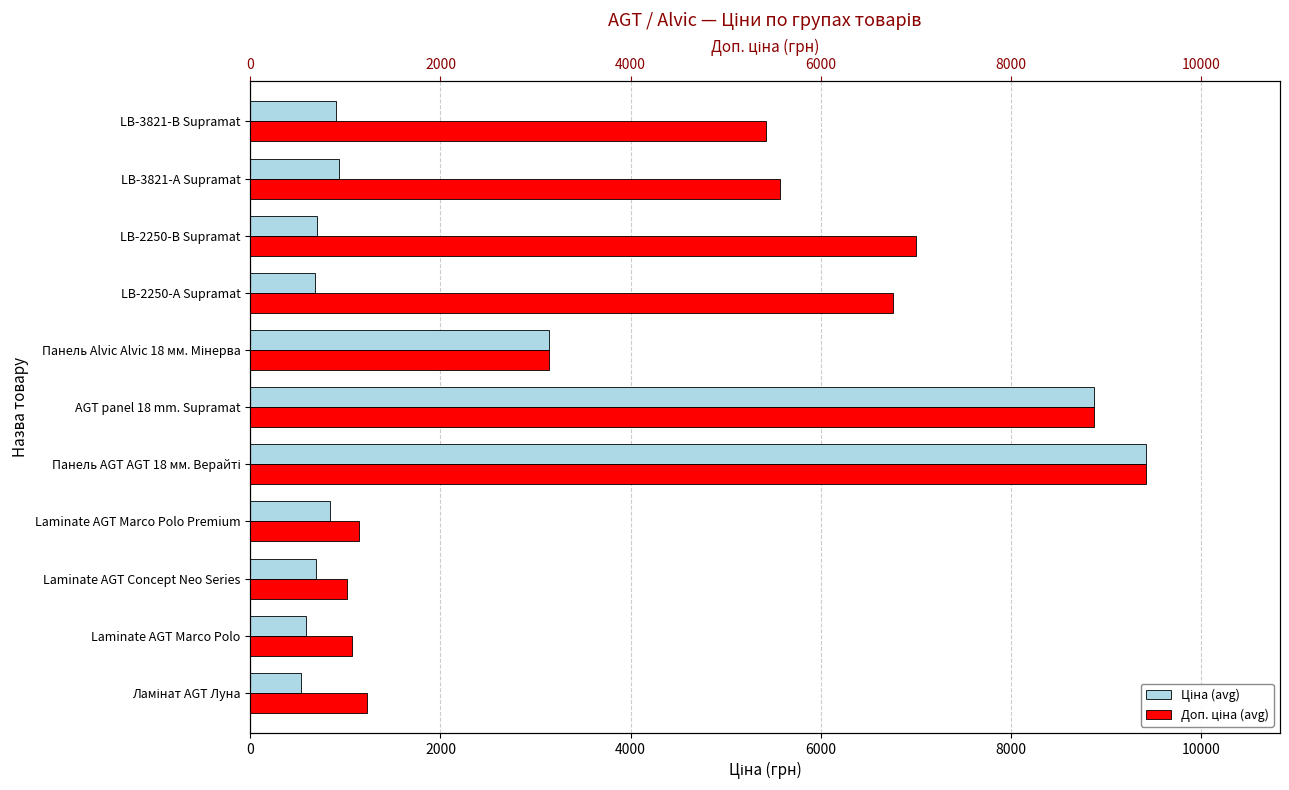

Rank the series at Laminate AGT Marco Polo from lowest to highest value.

Ціна (avg), Доп. ціна (avg)